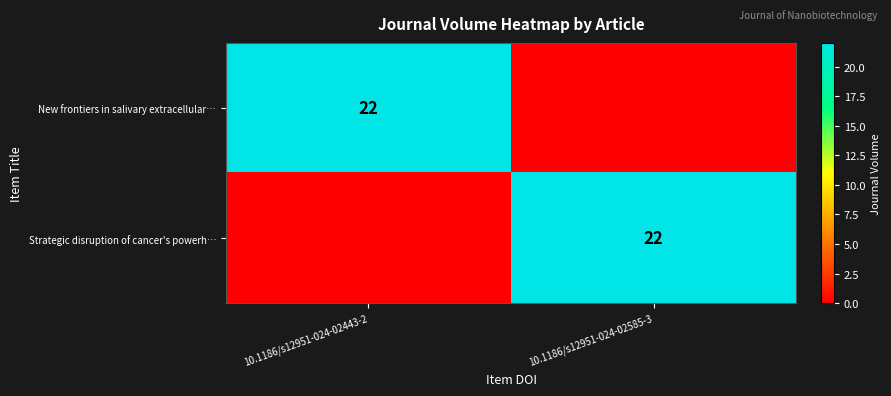

Is it true that New frontiers in salivary extracellular… equals 22 at 10.1186/s12951-024-02443-2?

True